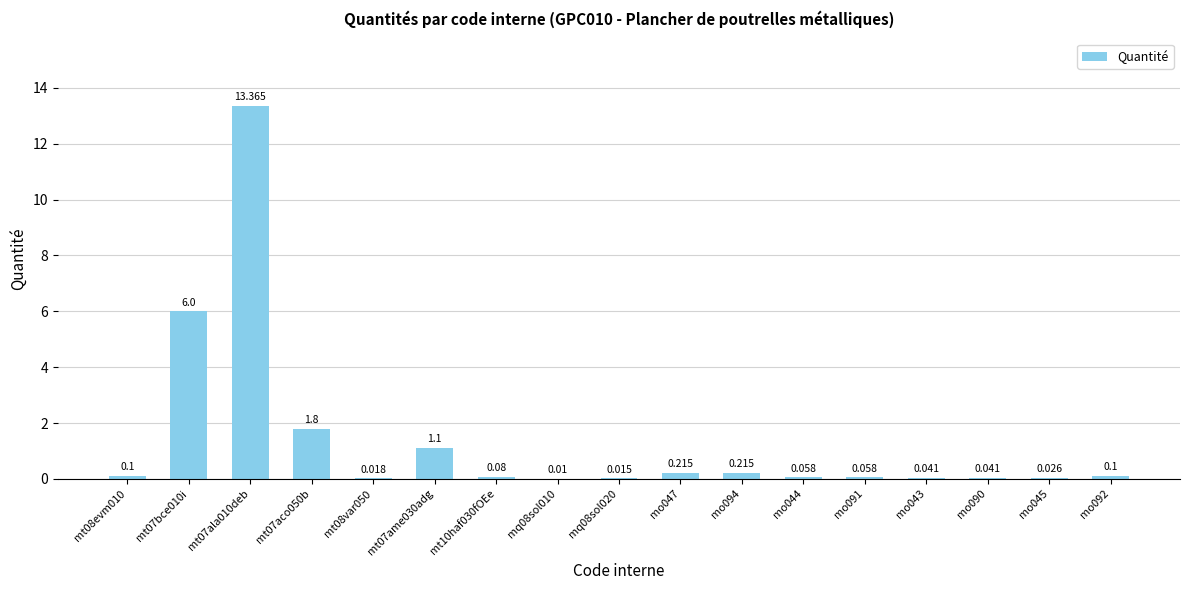

What value does the data have at mt07aco050b?

1.8